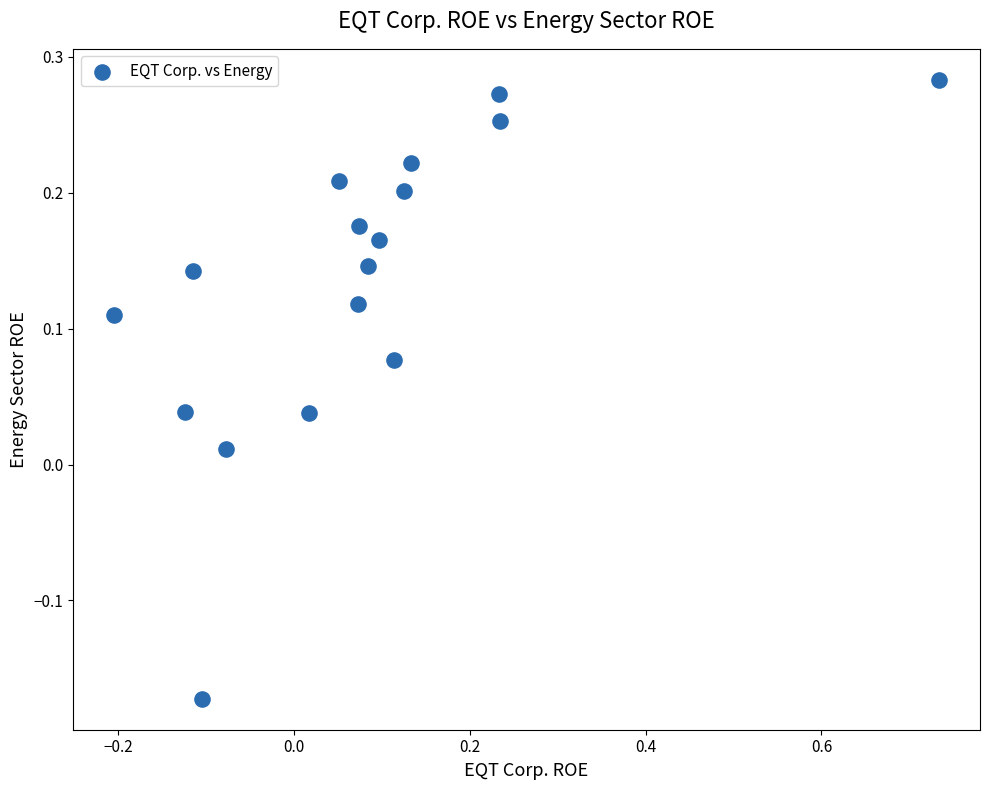

What is the range of Y values (max minus min)?

0.5